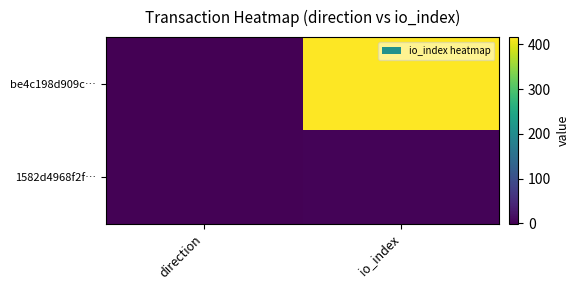

List the series in order of their peak value, highest first.

be4c198d909c…, 1582d4968f2f…